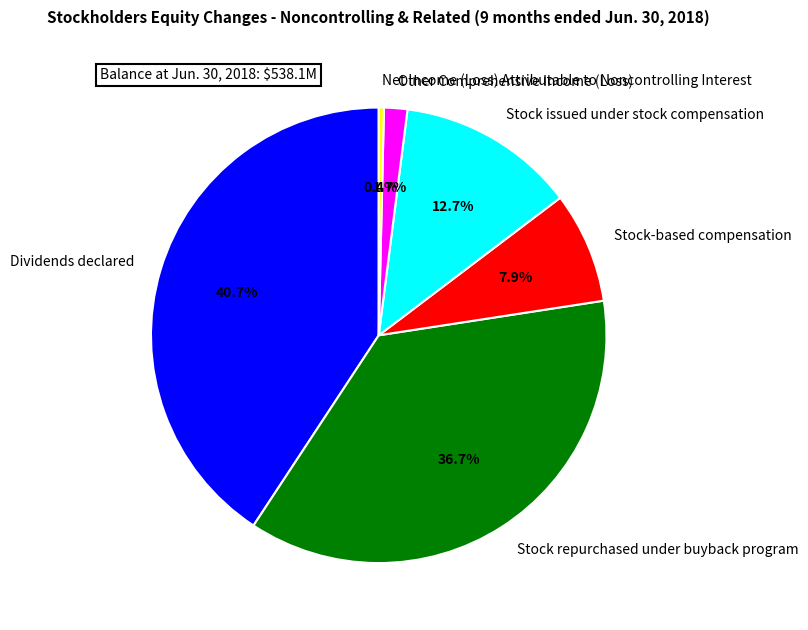

Rank the categories by value from lowest to highest.

Net Income (Loss) Attributable to Noncontrolling Interest, Other Comprehensive Income (Loss), Stock-based compensation, Stock issued under stock compensation, Stock repurchased under buyback program, Dividends declared